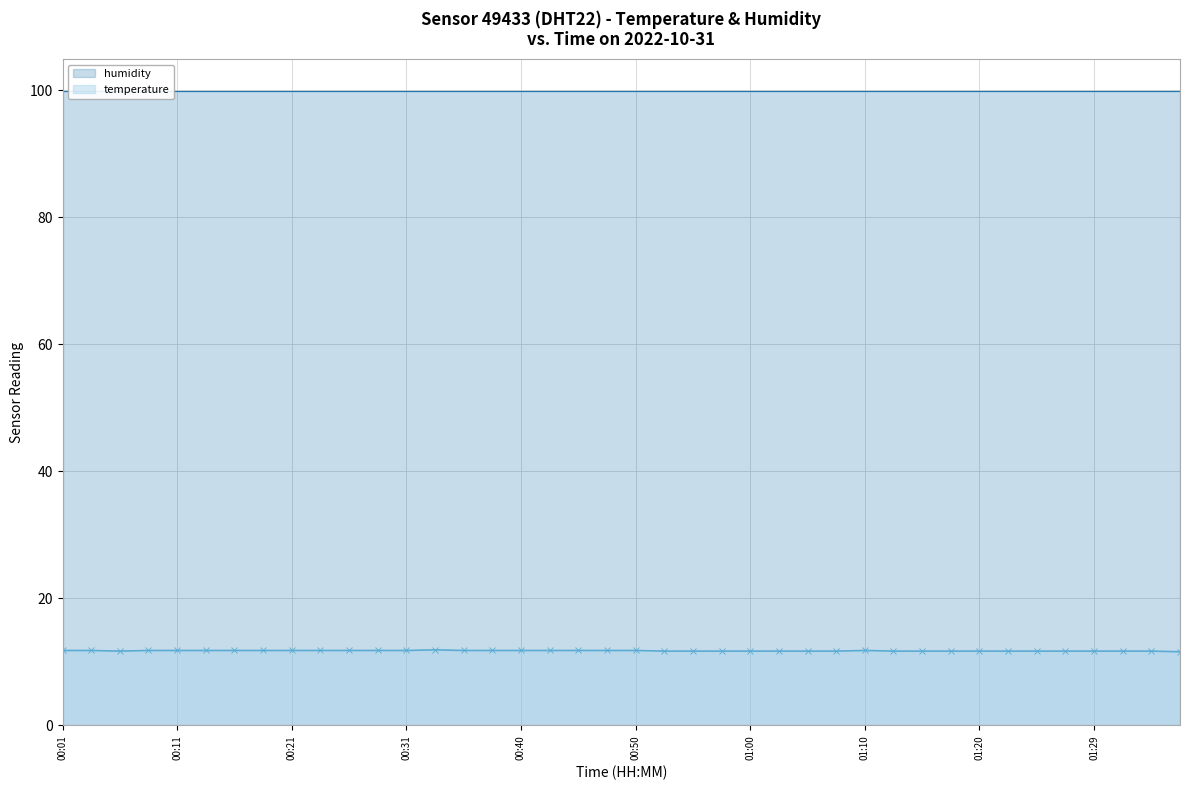

The value of temperature at 00:31 is 11.8. True or false?

True